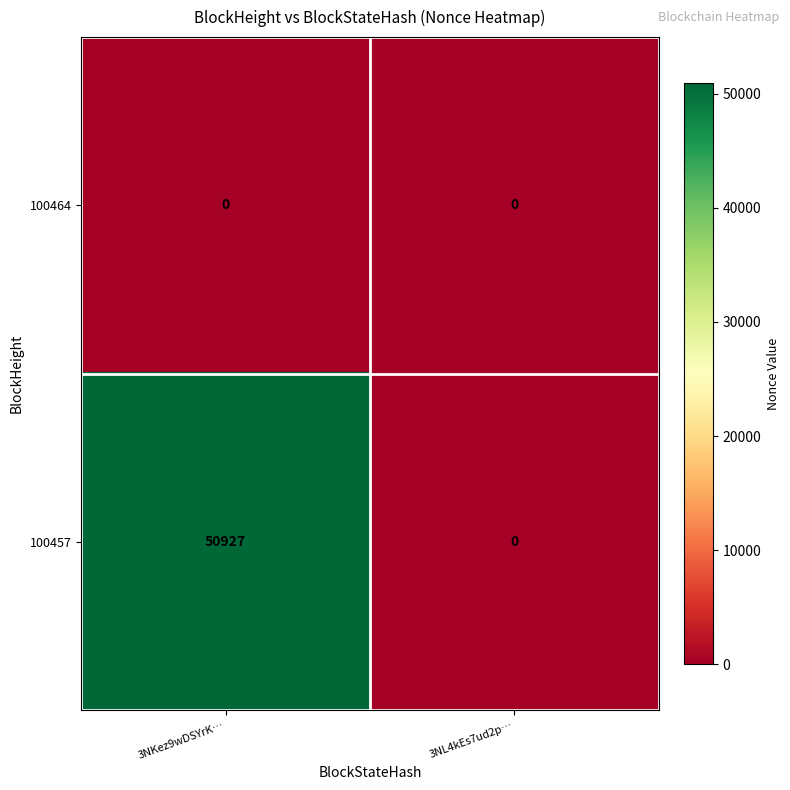

Between 3NKez9wDSYrK… and 3NL4kEs7ud2p…, which series saw the biggest shift?

100457